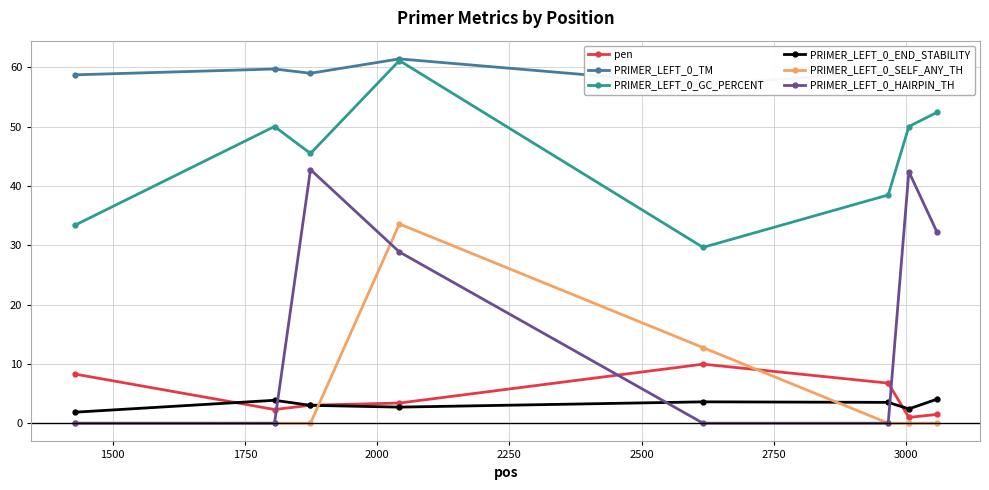

What is the difference between the second highest and second lowest values in the PRIMER_LEFT_0_TM series?

1.0